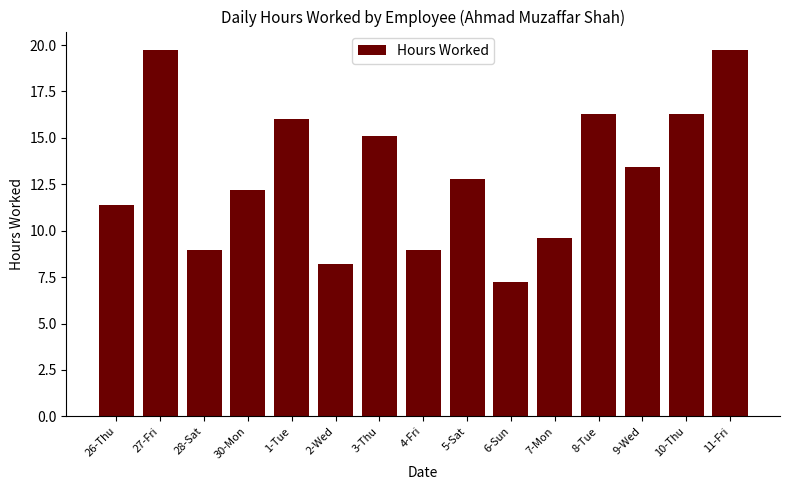

The value at 6-Sun is 2.9. True or false?

False